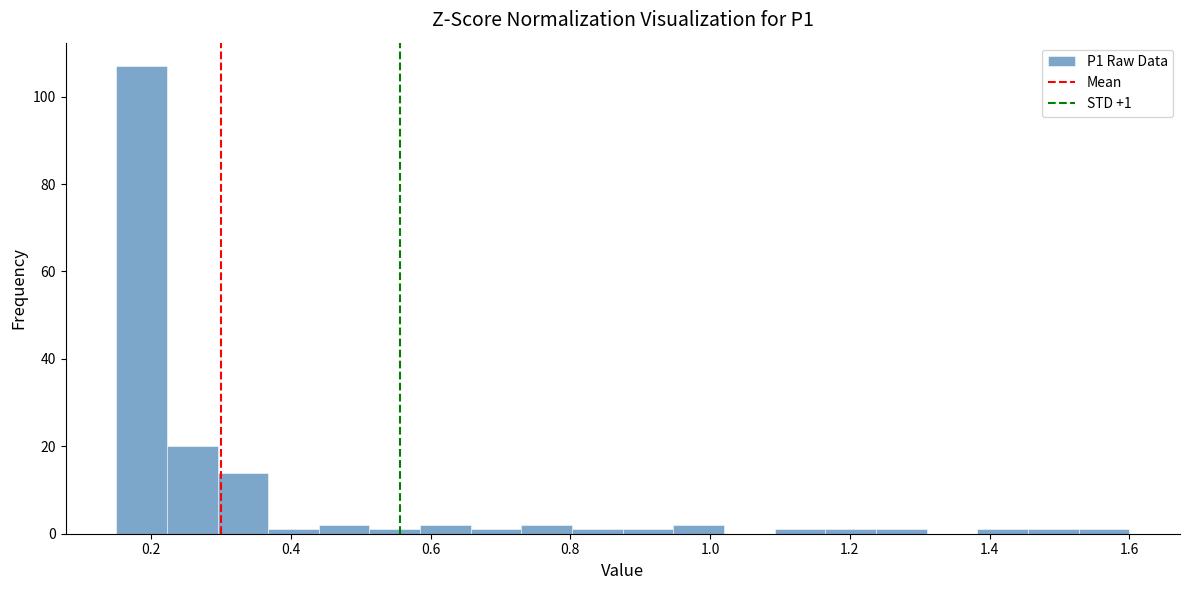

Read against the x-axis, roughly where is the centre of the tallest bar?

0.18